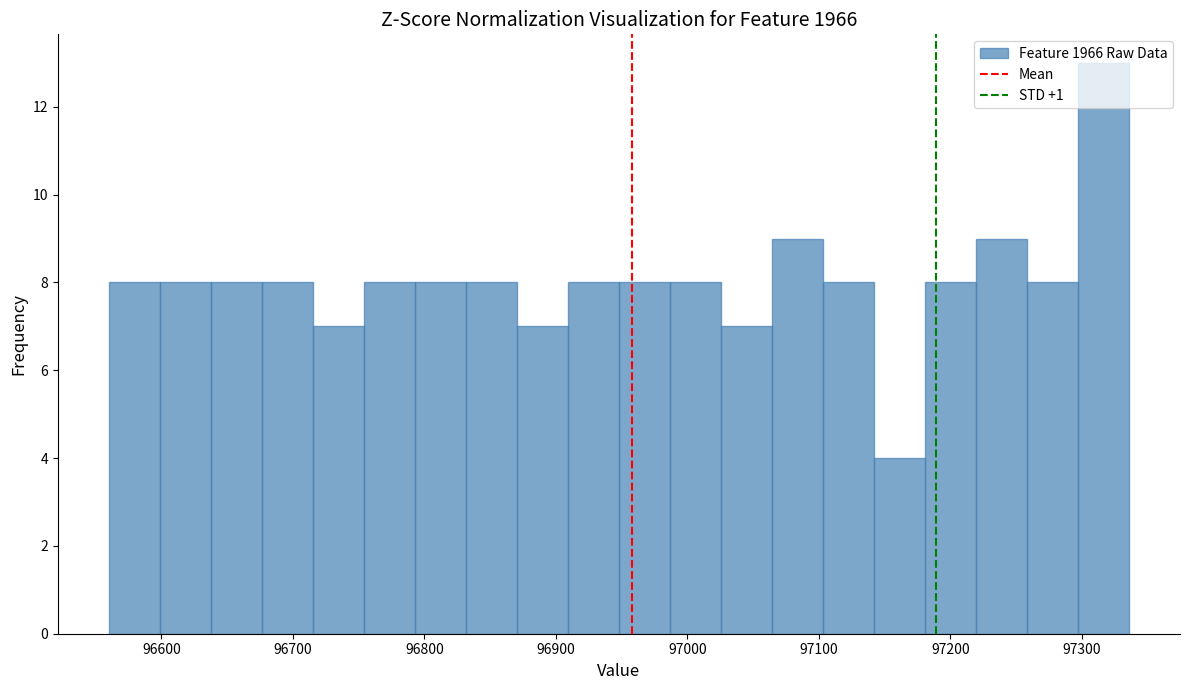

Read against the x-axis, roughly where is the centre of the tallest bar?

97320